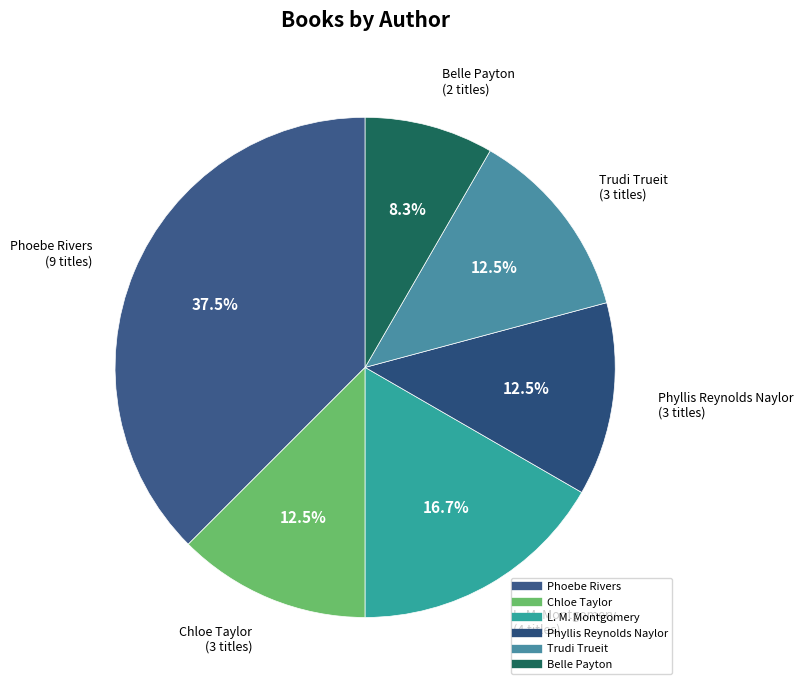

What is the largest slice in the pie chart?

Phoebe Rivers